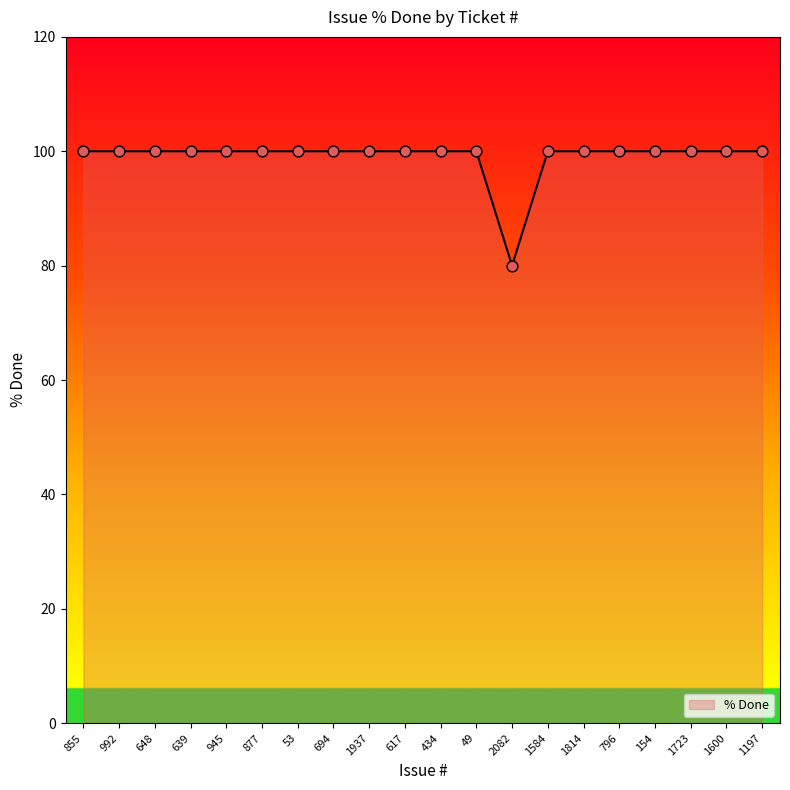

What is the change in value from 53 to 2082?

-20